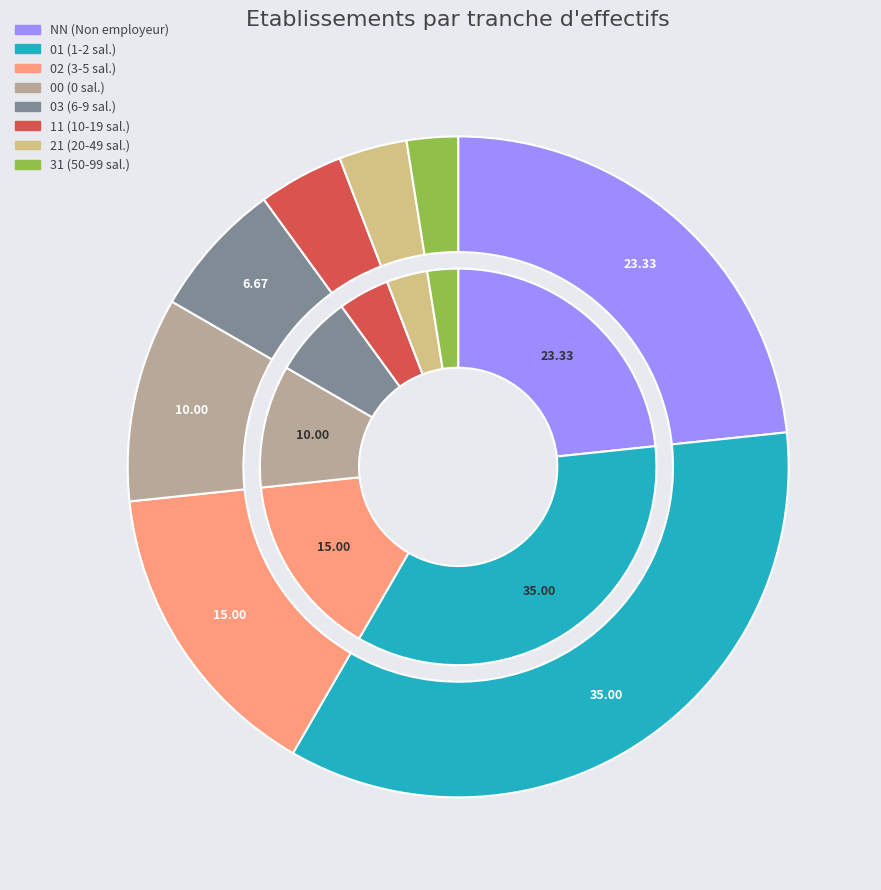

How many slices are in this pie chart?

8